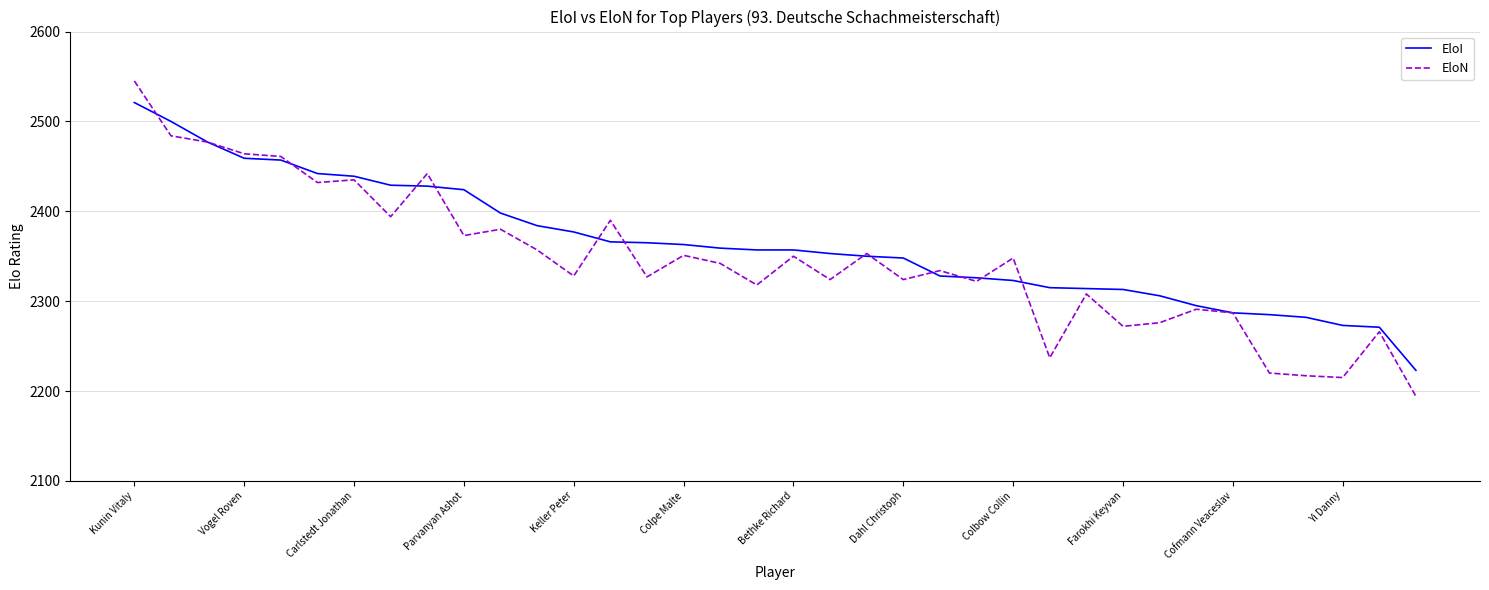

How many lines are shown in the chart?

2